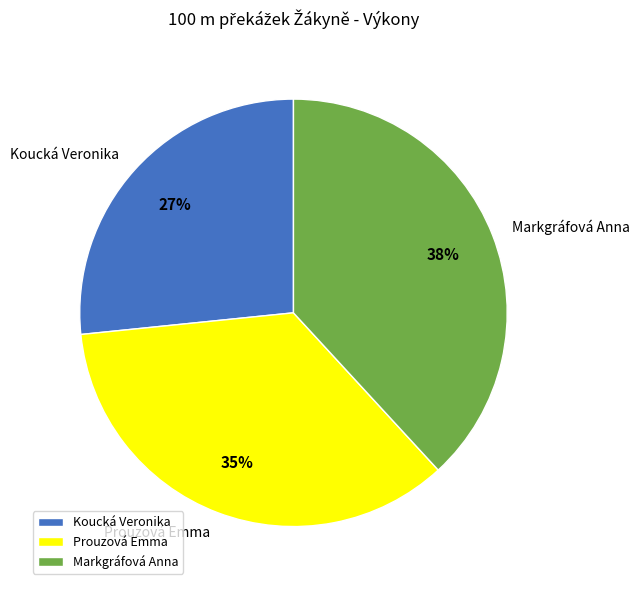

To the nearest percent, what is the combined percentage of Markgráfová Anna and Koucká Veronika?

65%